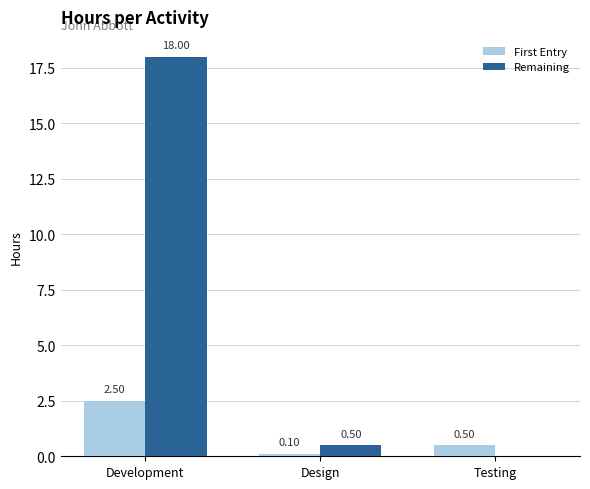

Which label corresponds to the largest value in the chart?

Development